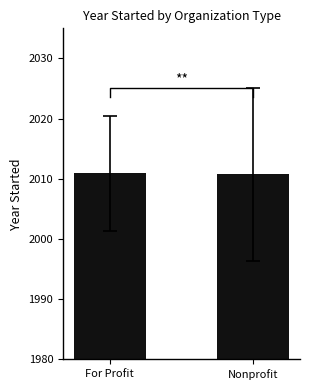

What is the smallest value displayed?

2010.8